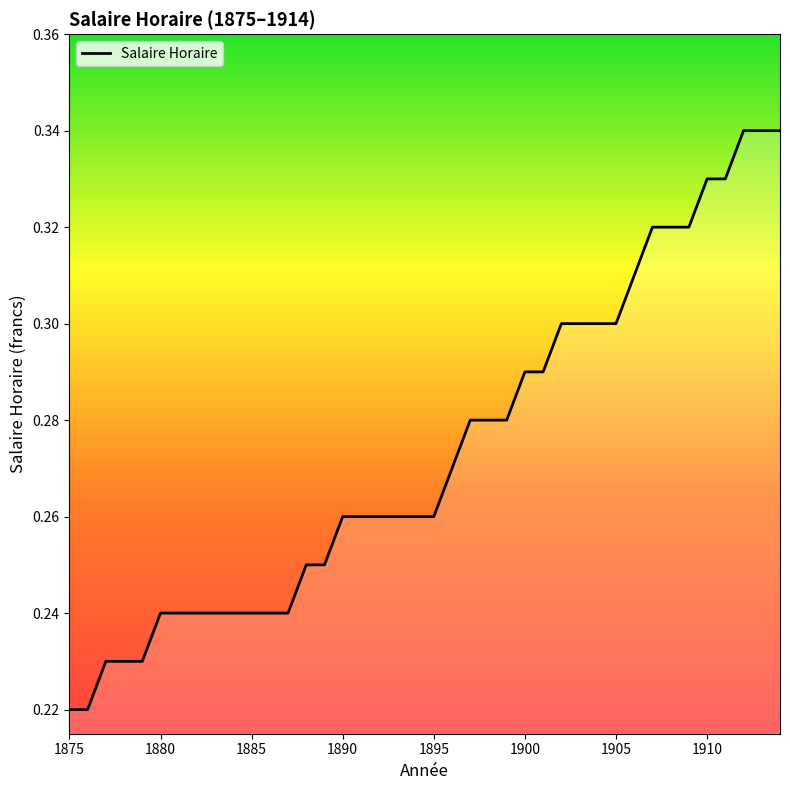

How many values are between 0 and 1?

40